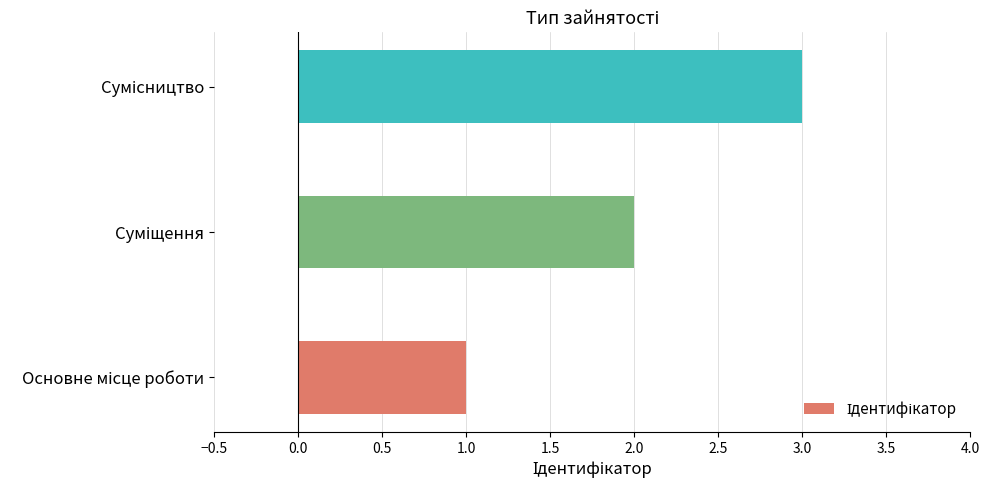

How many distinct data groups are displayed?

1